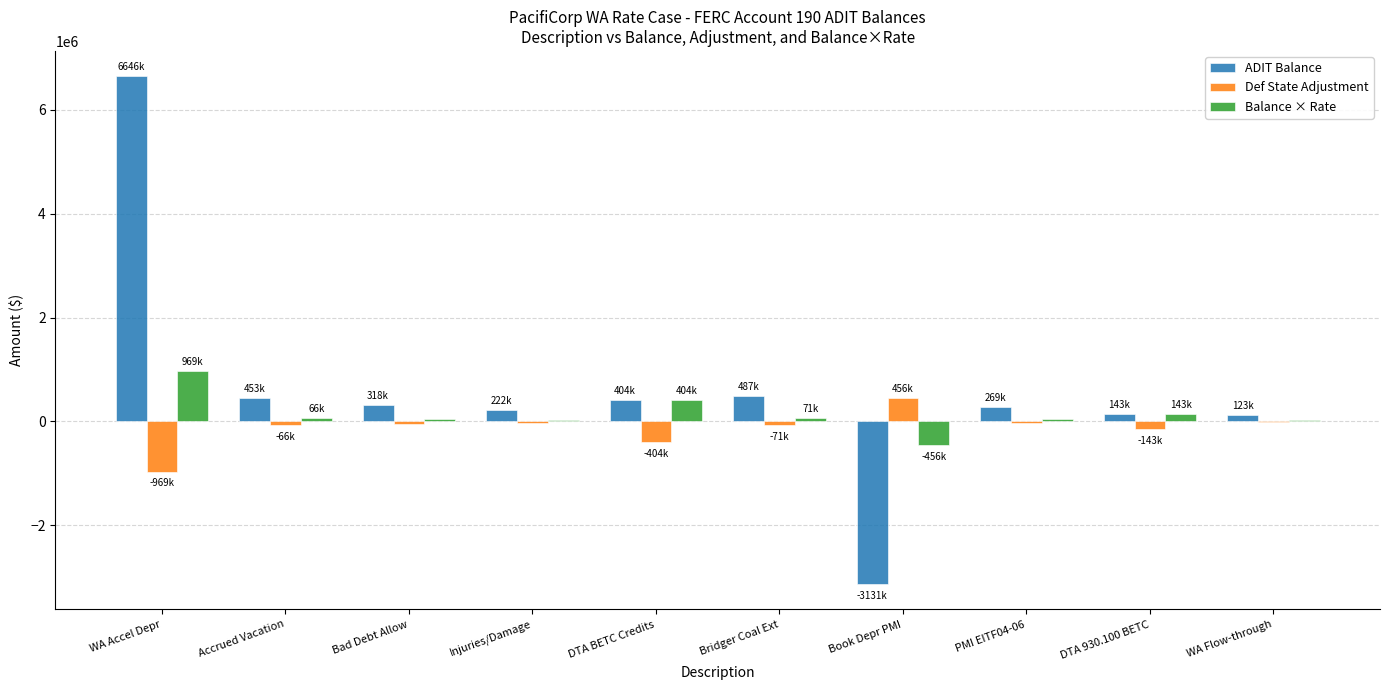

True or false: ADIT Balance has a value of 487538 at Bridger Coal Ext.

True